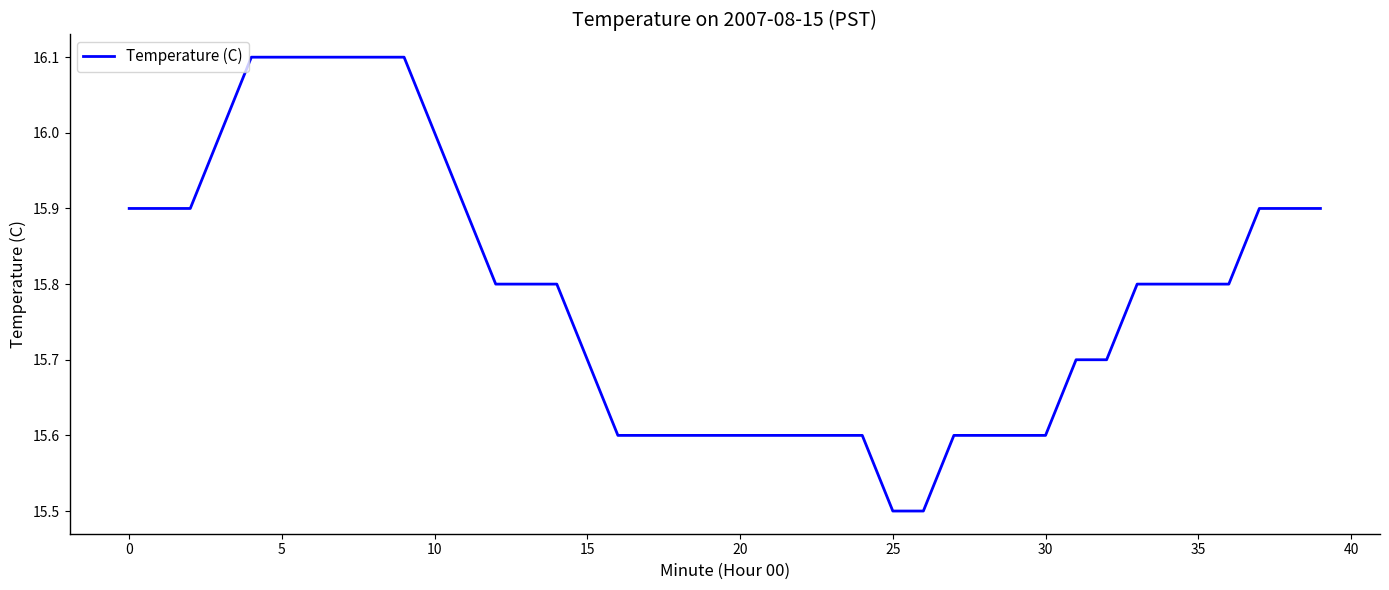

What is the difference between the maximum and second lowest values?

0.6